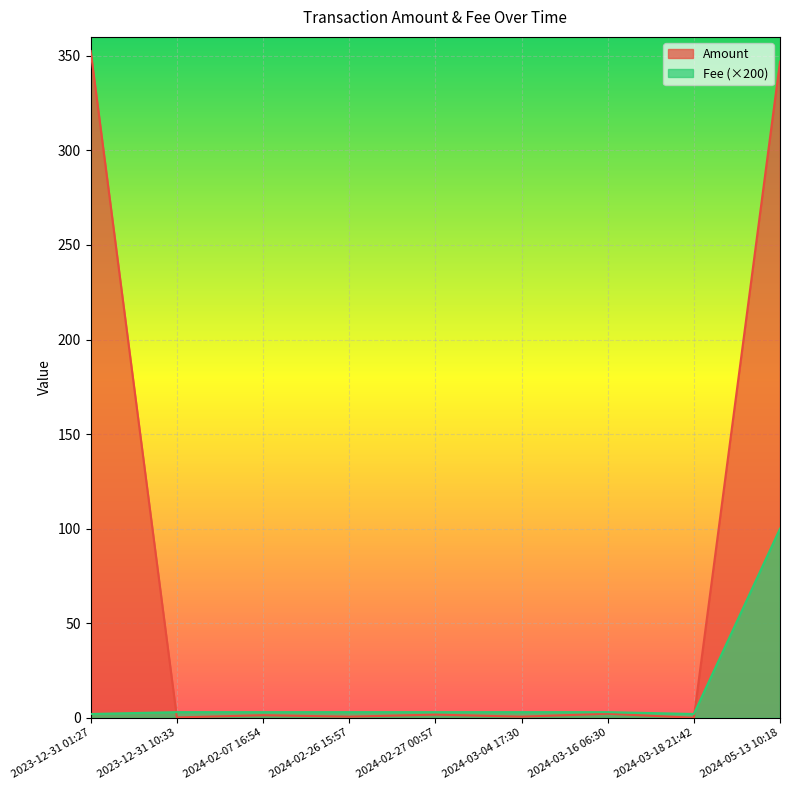

Where is the first local minimum for Fee?

2024-03-18 21:42